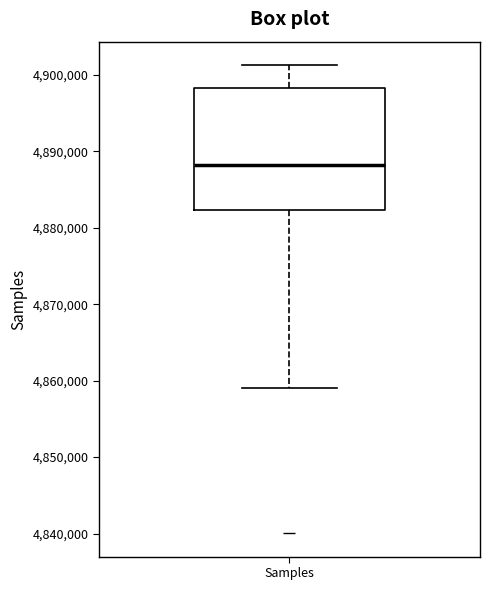

Where is the lower edge of the box for Samples on the y-axis? The values are not printed on the chart, so give them approximately, as read against the axis.

4882000